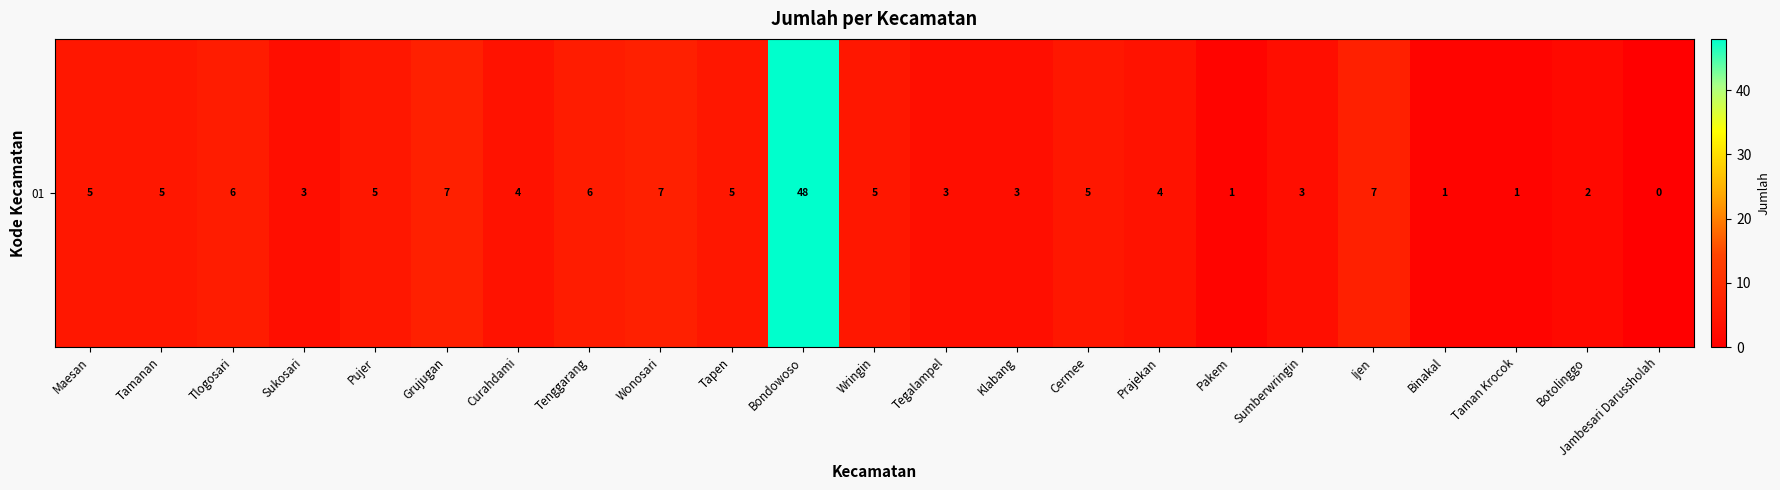

What is the change in value from Tenggarang to Botolinggo?

-4